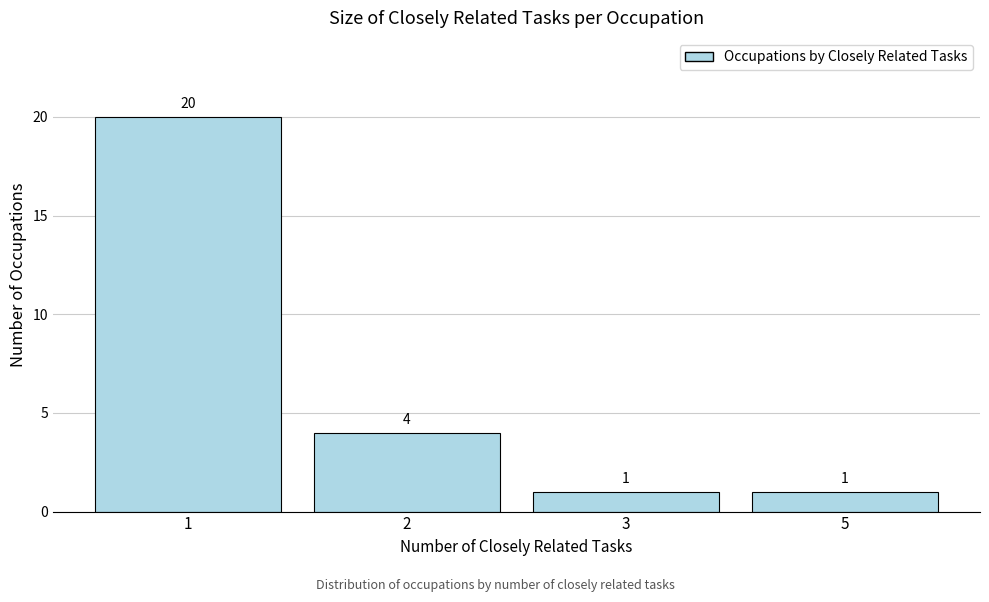

Reading left to right, transcribe all the data shown in this chart.

1=20	2=4	3=1	5=1